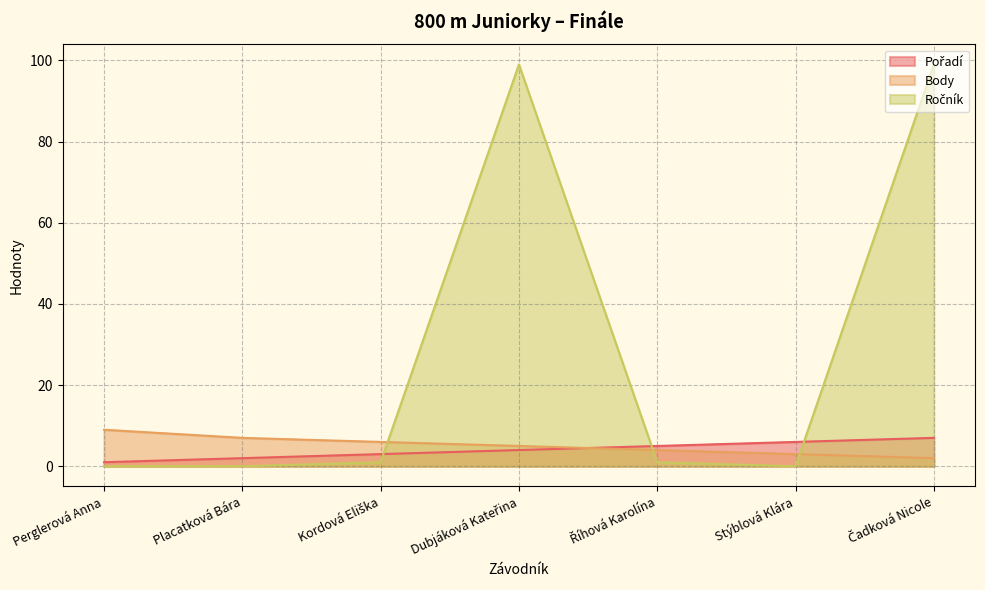

True or false: Pořadí and Ročník intersect in this chart.

True